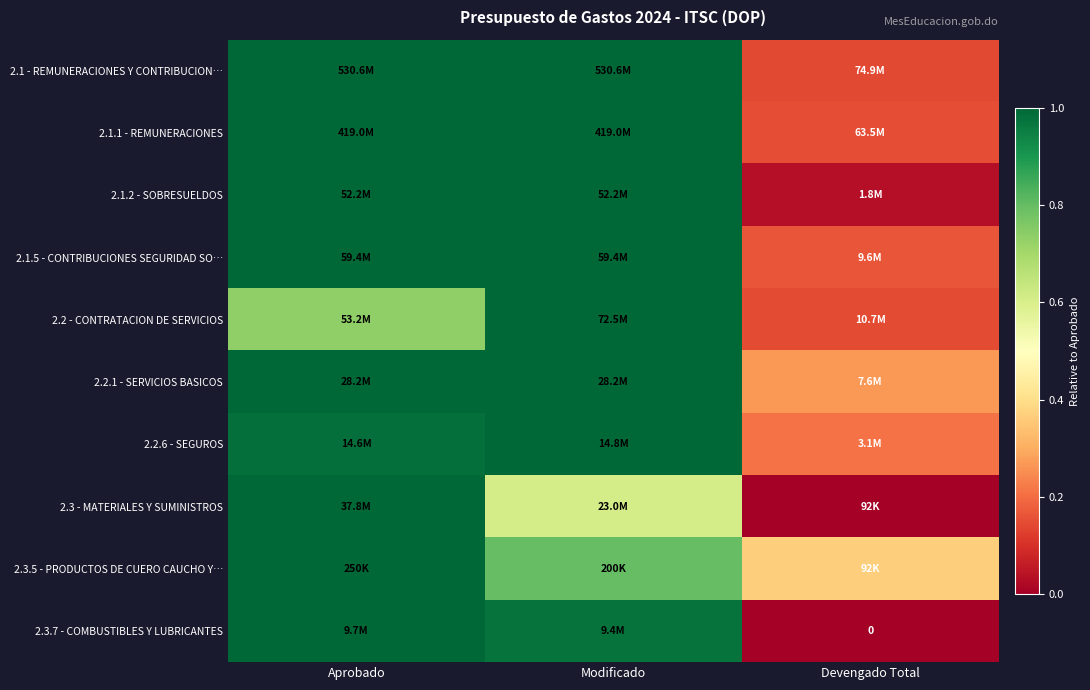

Rank the categories by 2.1.1 - REMUNERACIONES value from highest to lowest.

Aprobado, Modificado, Devengado Total